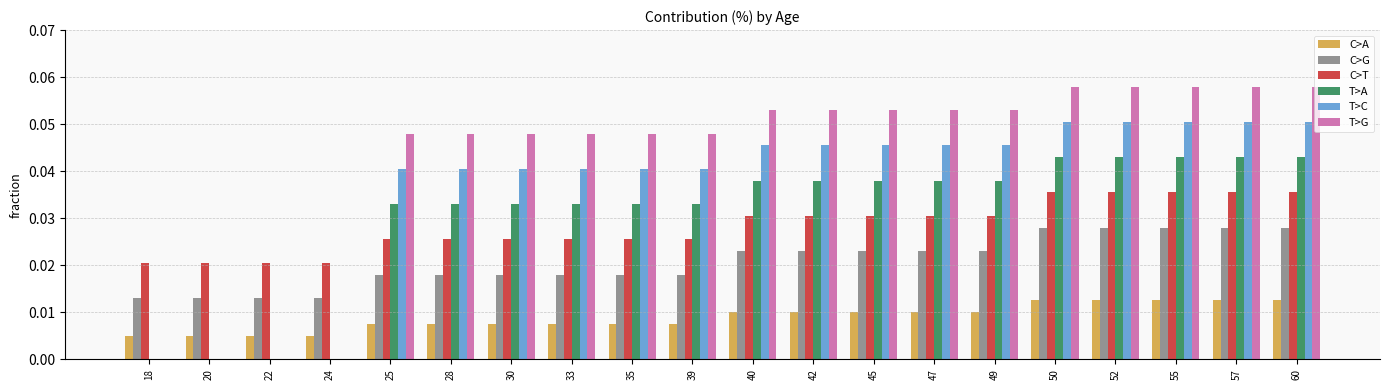

The value of T>C at 33 is 0.0. True or false?

True